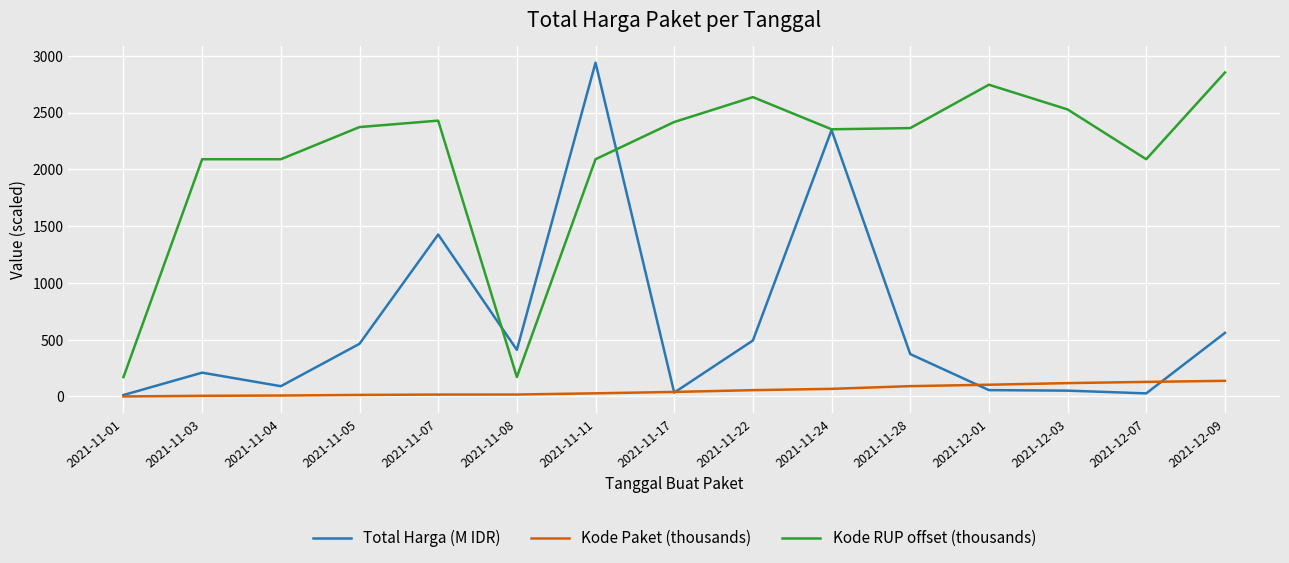

What is the spread (max minus min) of values at 2021-11-28?

2272.1